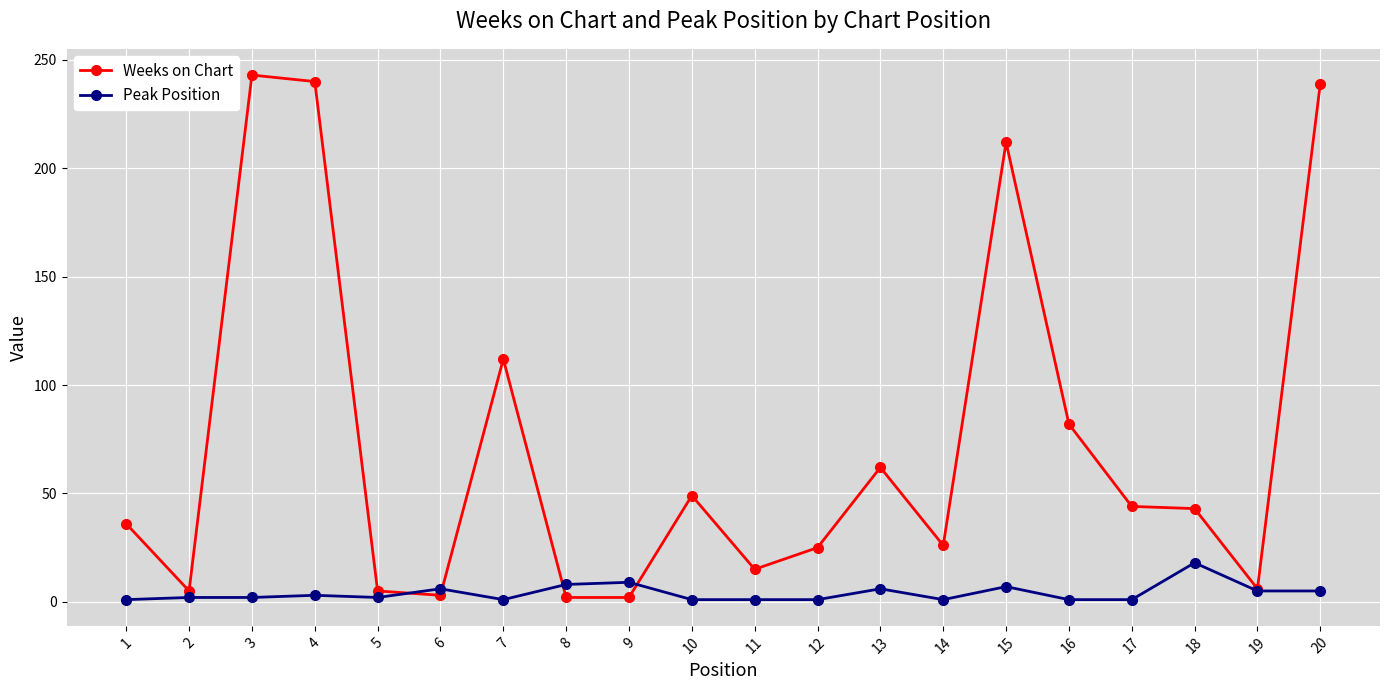

Which series has the largest total across all categories?

Weeks on Chart